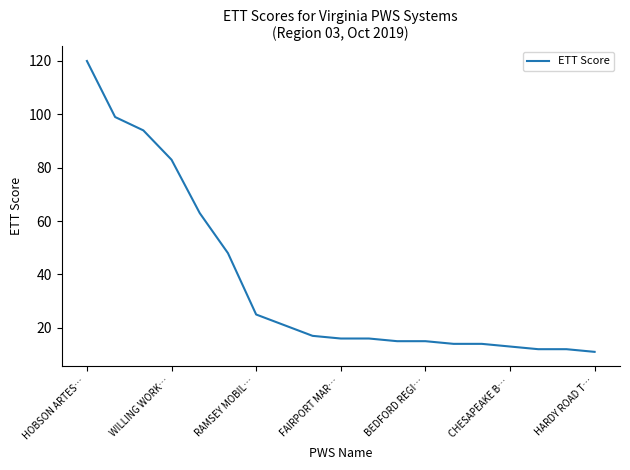

What is the difference between the maximum and minimum values?

109